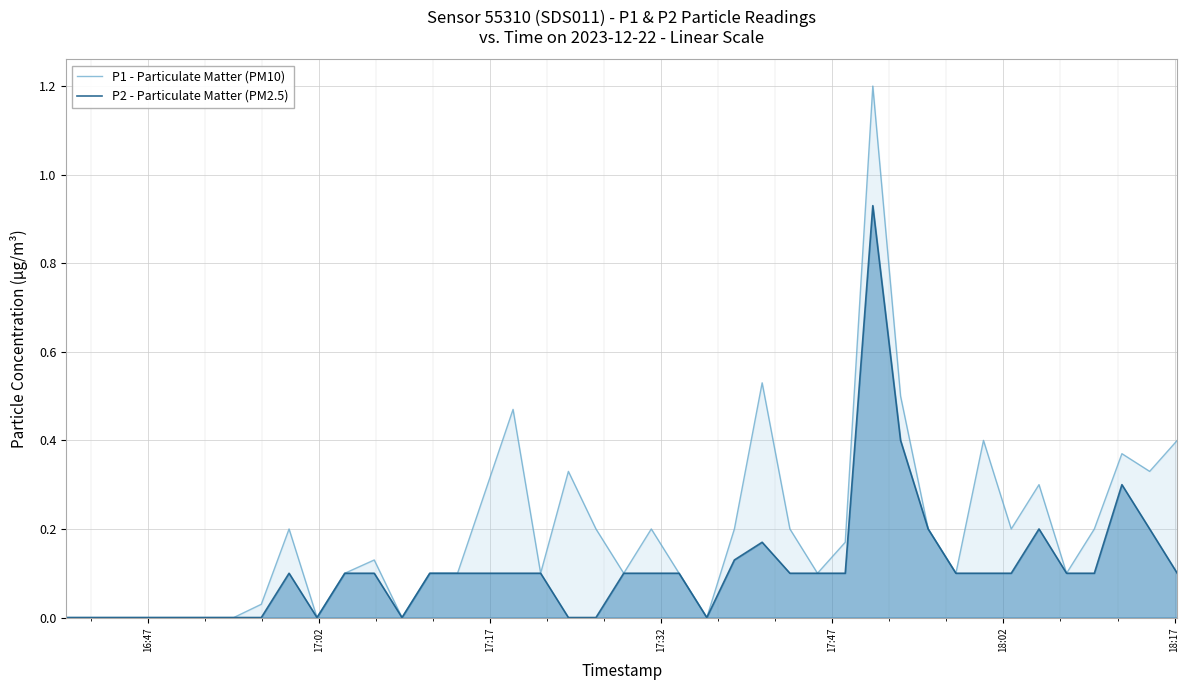

Which series has the widest spread of values?

P1 - Particulate Matter (PM10)